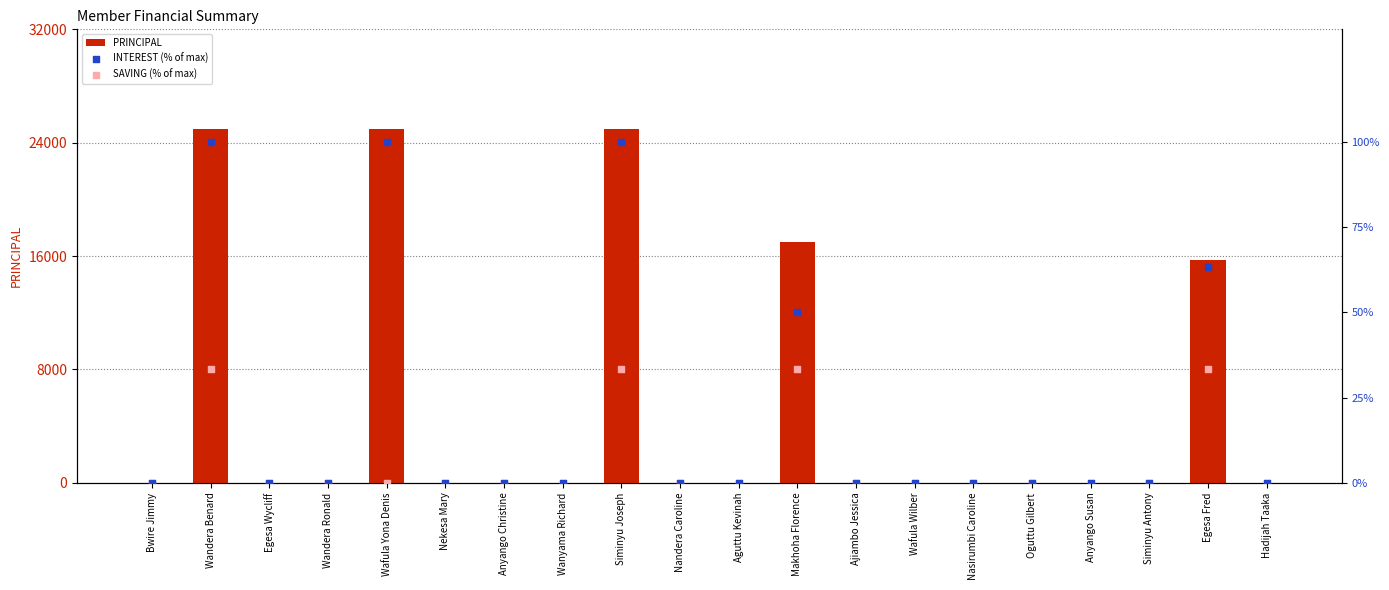

At which category is the sum across all series the highest?

Wandera Benard